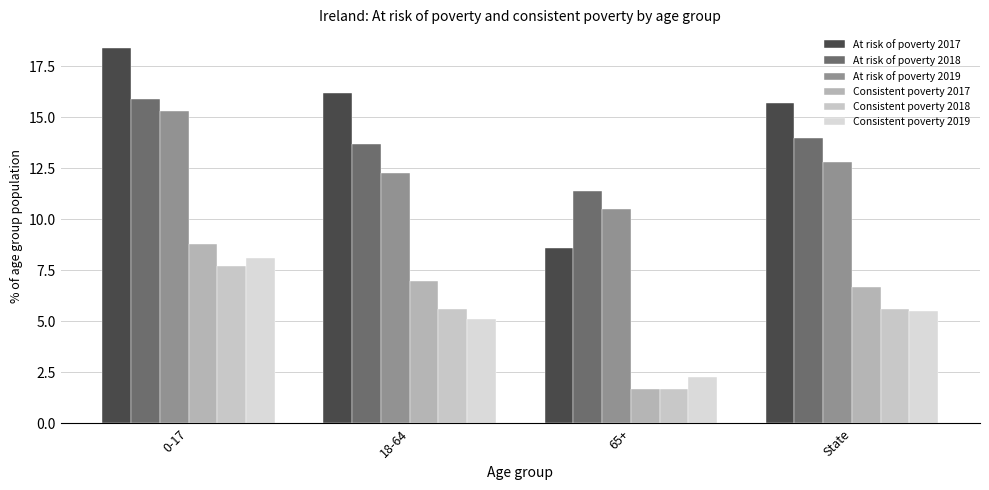

What is the difference between the maximum and minimum values in the Consistent poverty 2017 series?

7.1